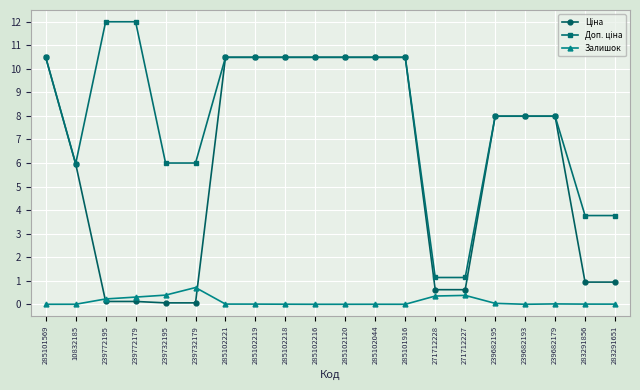

What is the difference between the highest and lowest values at 239682193?

8.0